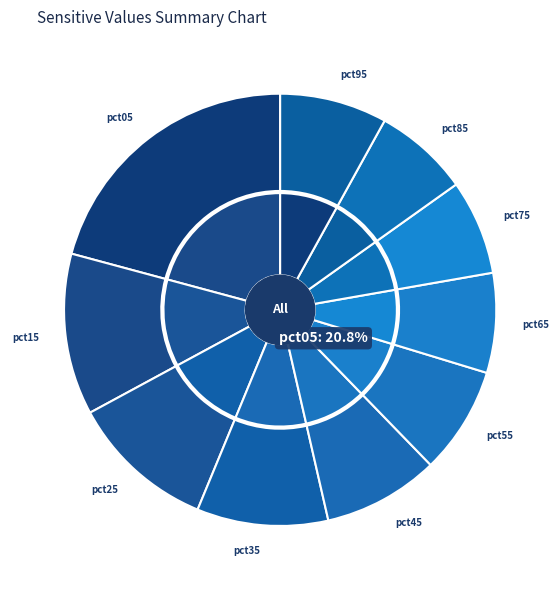

To the nearest percent, what is the average slice percentage?

10%